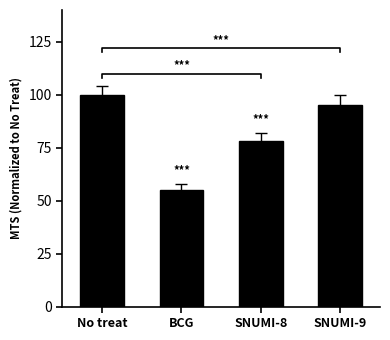

Reading left to right, transcribe all the data shown in this chart.

100	55	78	95